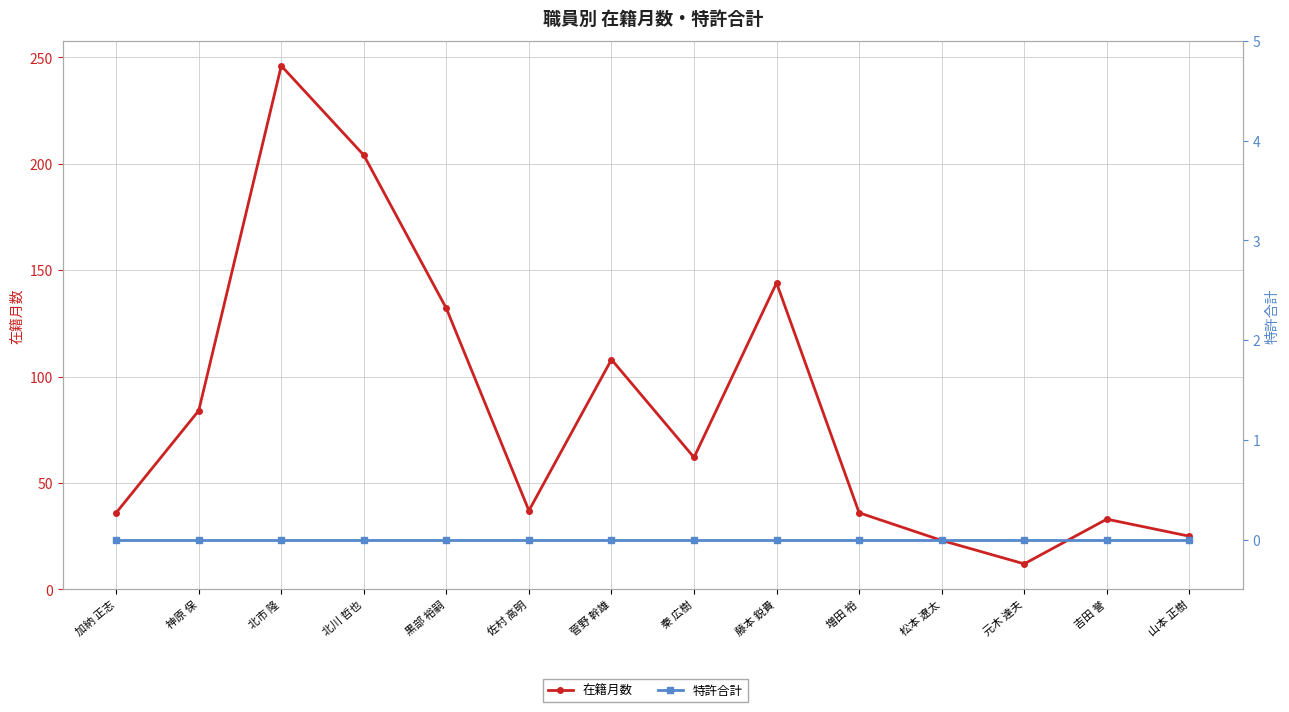

Reading left to right, list all the values displayed in this chart.

在籍月数: 36	84	246	204	132	37	108	62	144	36	23	12	33	25
特許合計: 0	0	0	0	0	0	0	0	0	0	0	0	0	0